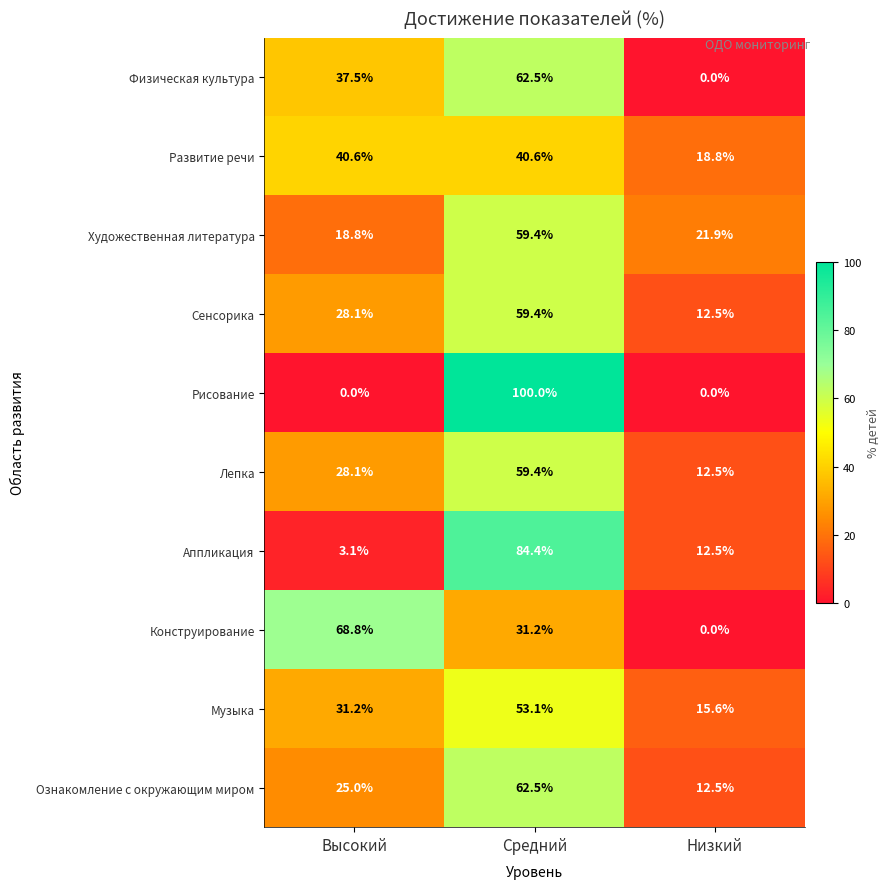

List the labels in order of Художественная литература value, largest first.

Средний, Низкий, Высокий